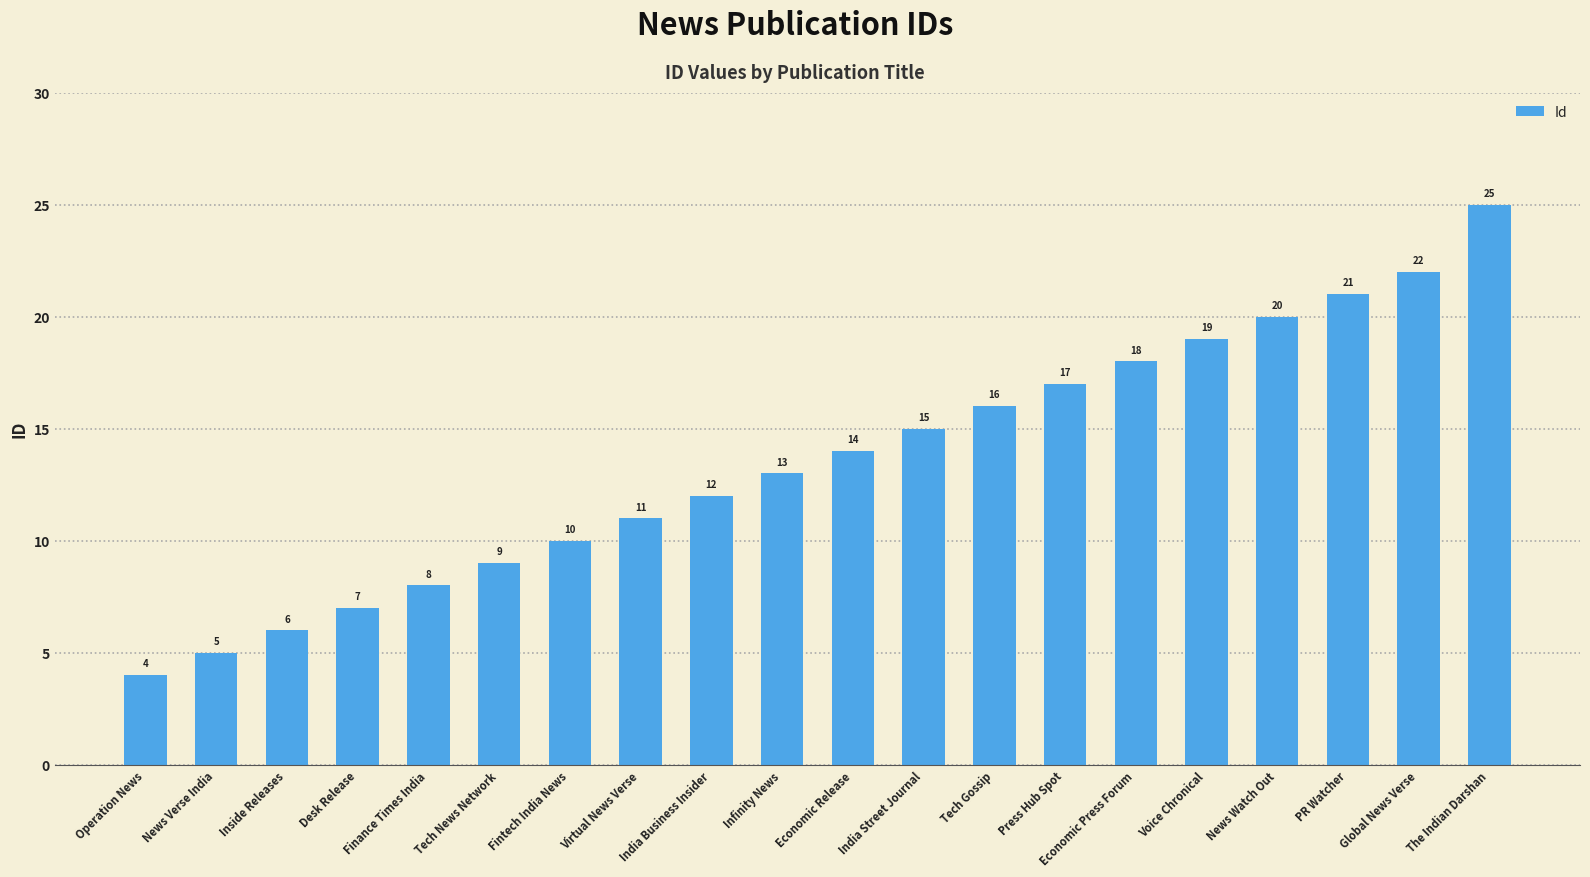

The chart shows a value of 14 at Finance Times India. True or false?

False